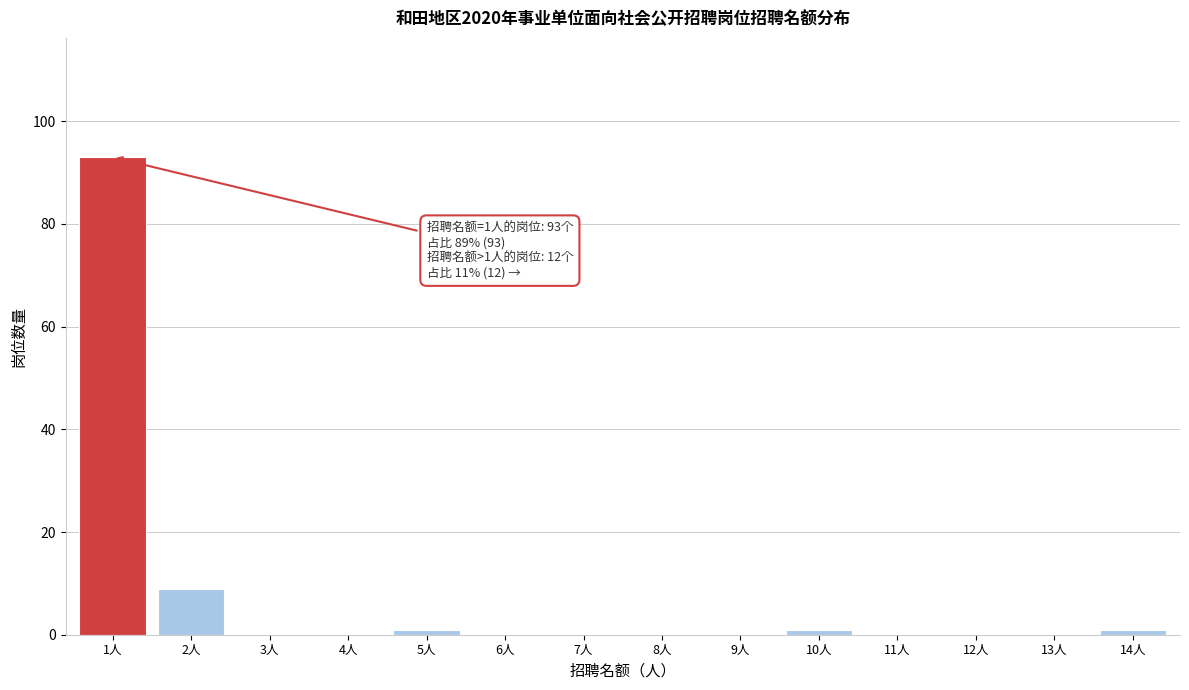

Reading left to right, transcribe all the data shown in this chart.

1人=93	2人=9	3人=0	4人=0	5人=1	6人=0	7人=0	8人=0	9人=0	10人=1	11人=0	12人=0	13人=0	14人=1